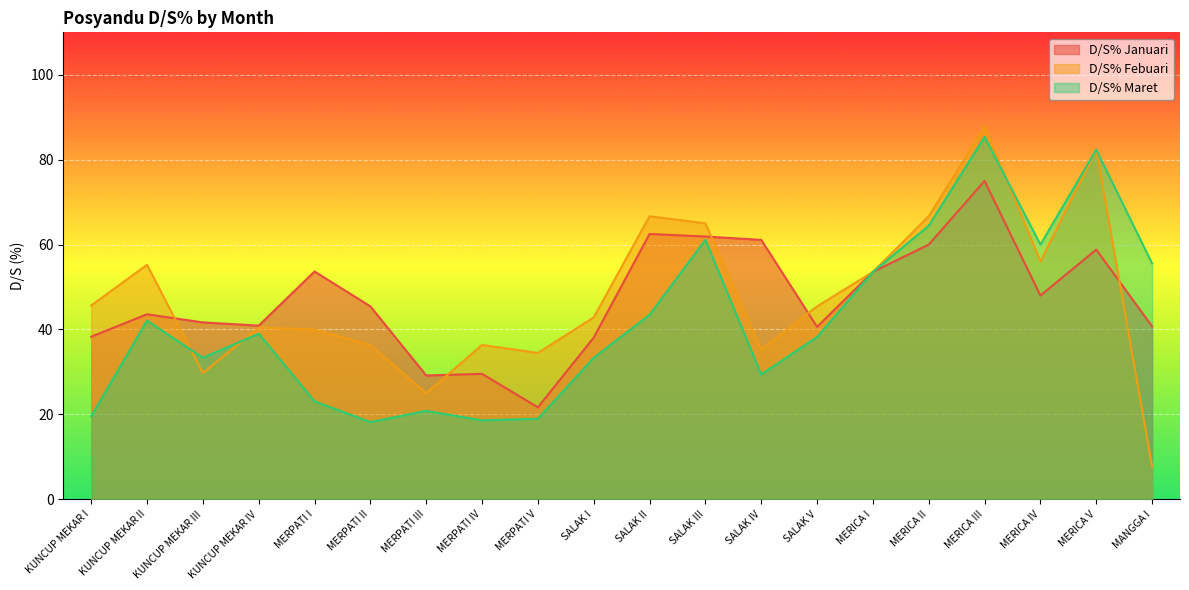

How many interior local valleys does the D/S% Januari series have?

5